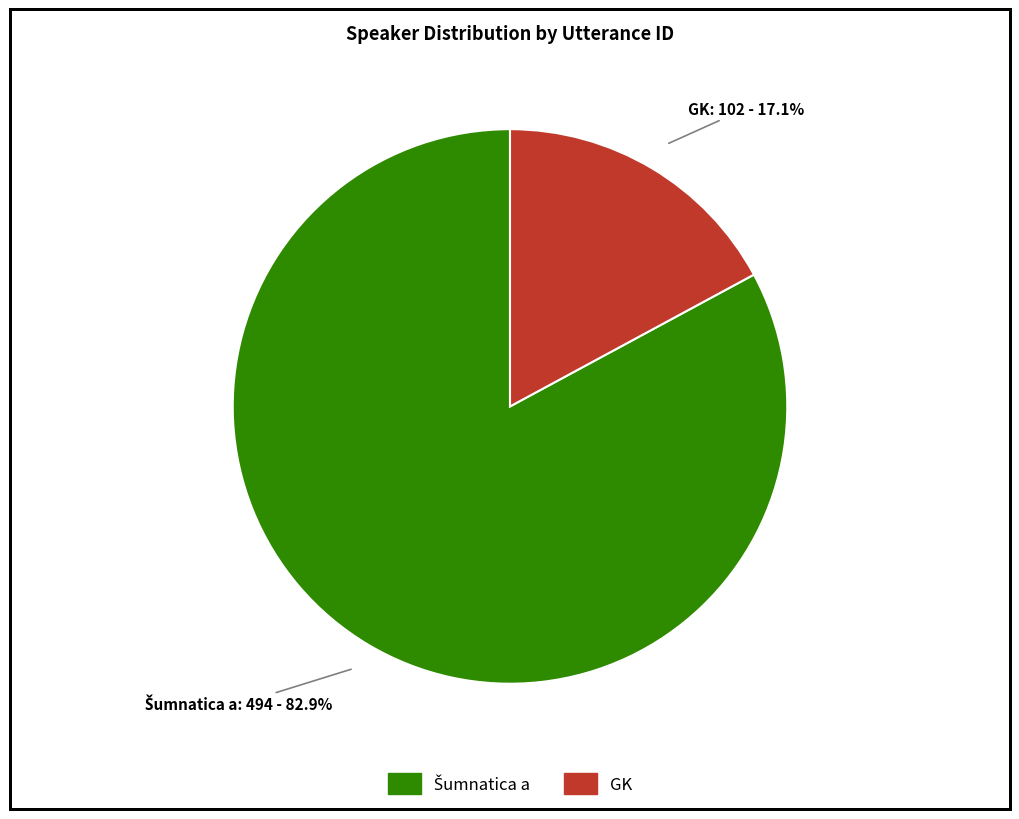

Which category has the smallest portion of the pie?

GK